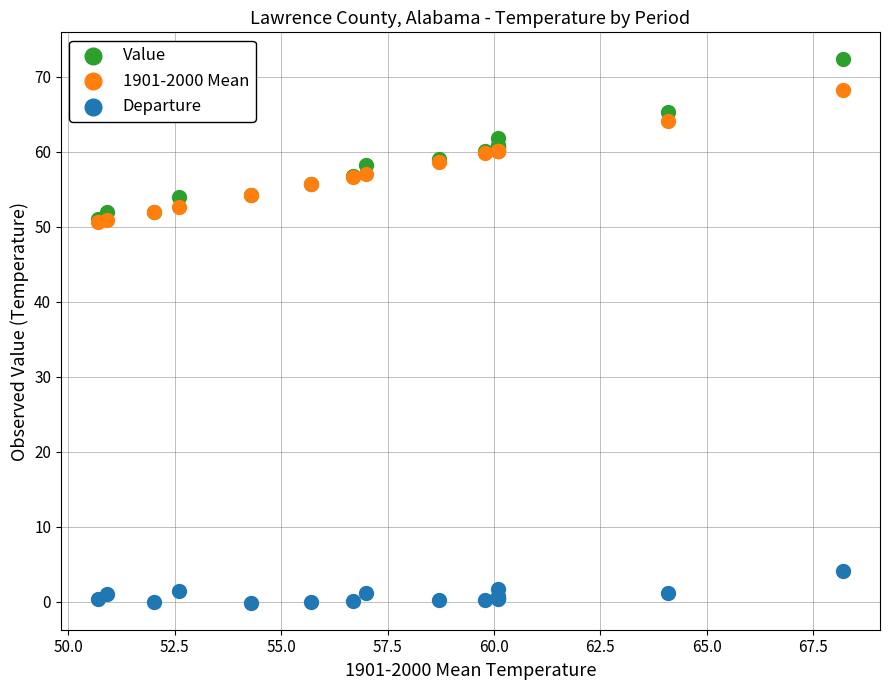

What are all the series names shown in the legend?

Value, 1901-2000 Mean, Departure